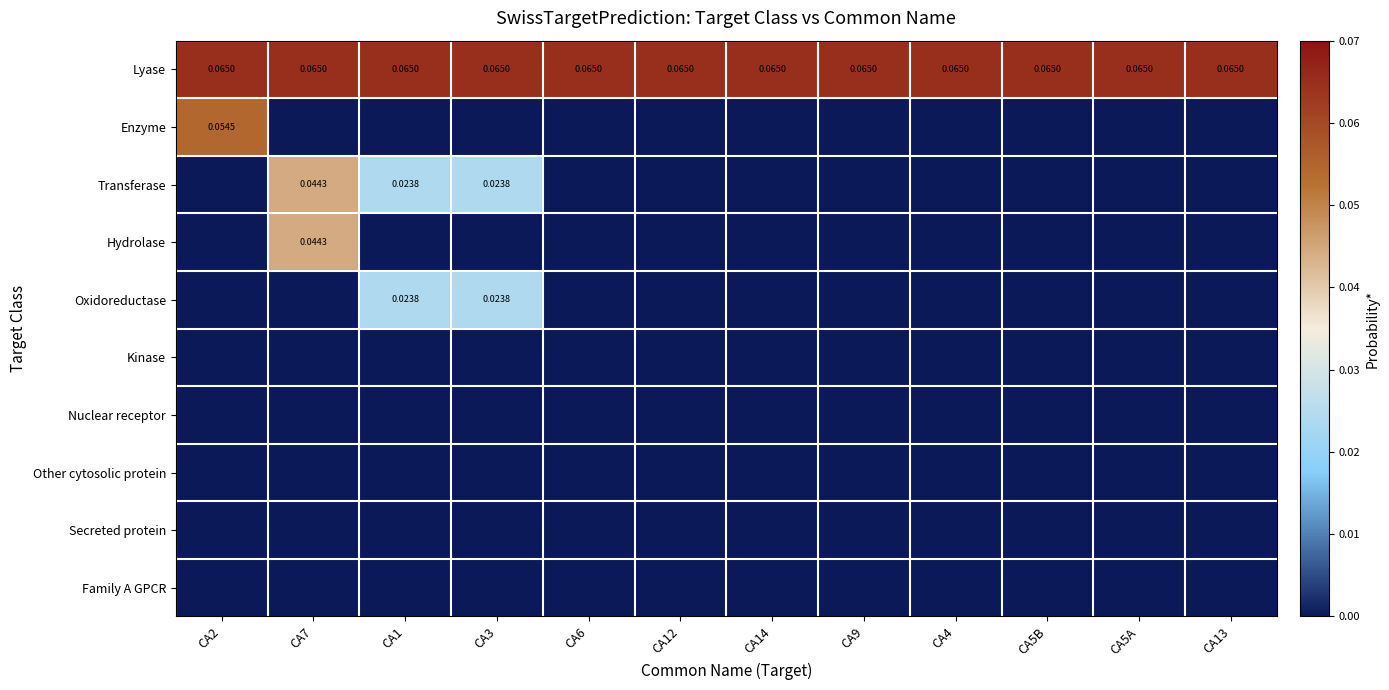

Is the value of Enzyme at CA13 greater than the value of Transferase at CA4?

No